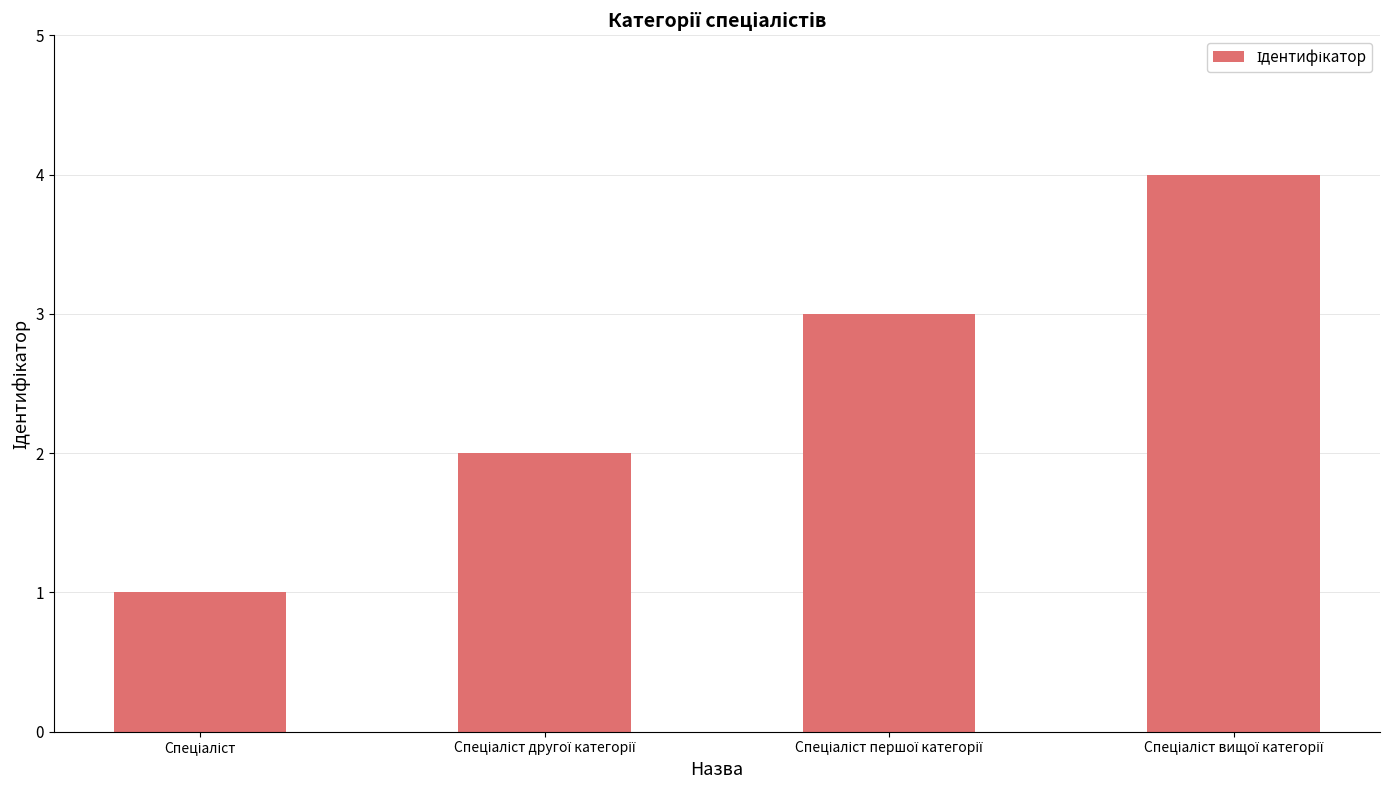

What is the greatest value displayed?

4